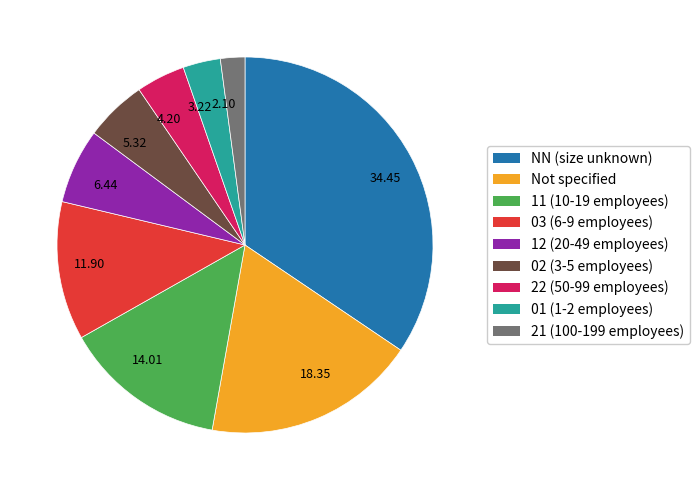

Rank the categories by value from lowest to highest.

2.10, 3.22, 4.20, 5.32, 6.44, 11.90, 14.01, 18.35, 34.45